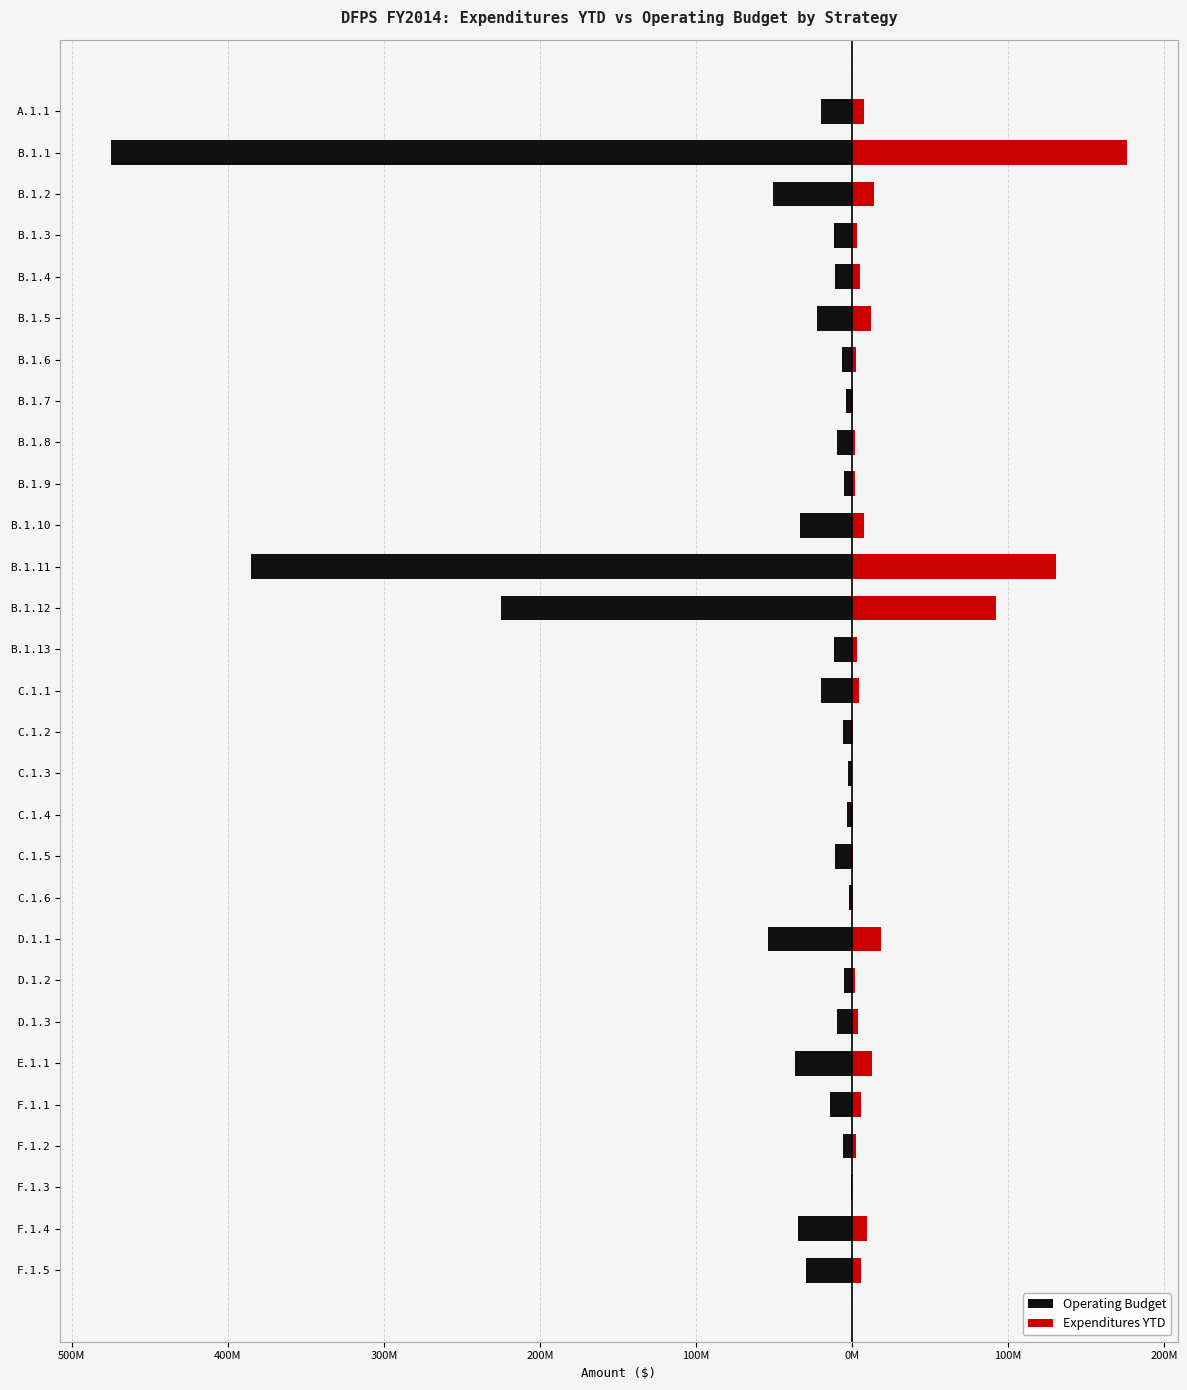

The value of Operating Budget at B.1.2 is -68012726.9. True or false?

False